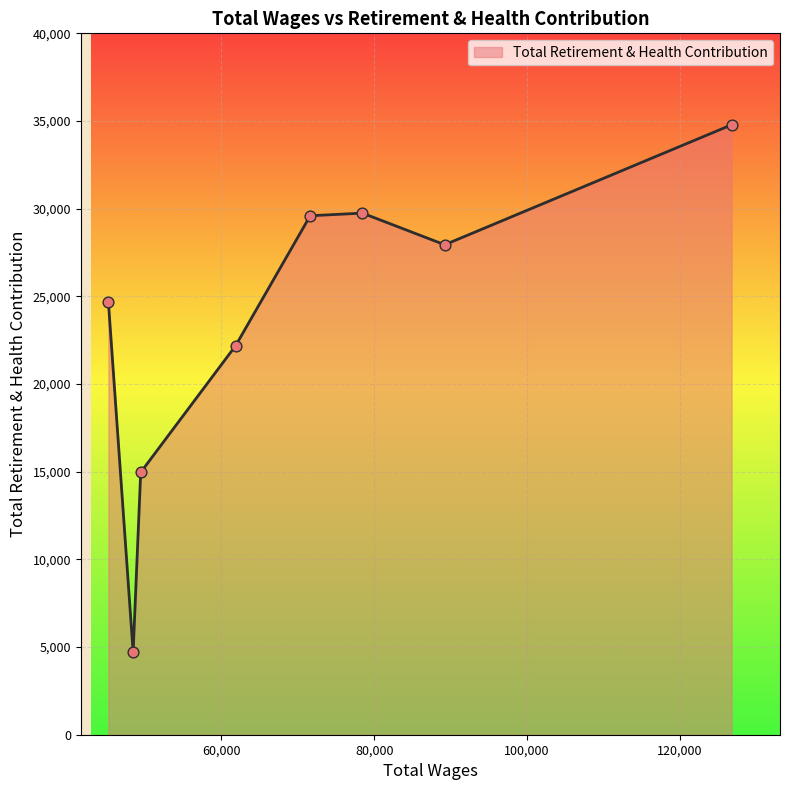

What is the difference between the second highest and minimum values?

25046